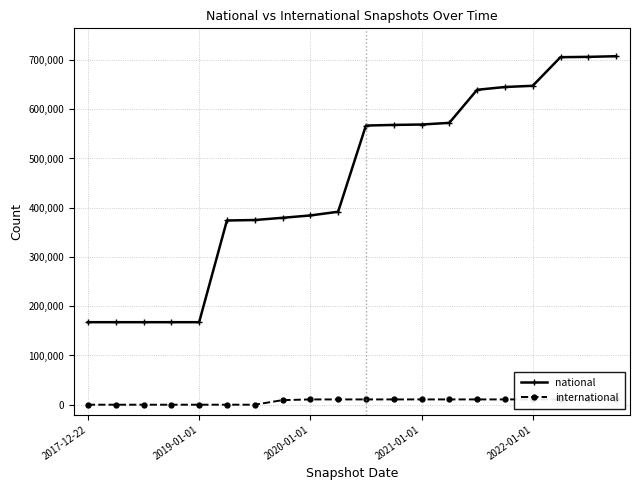

What is the minimum value for national?

167575